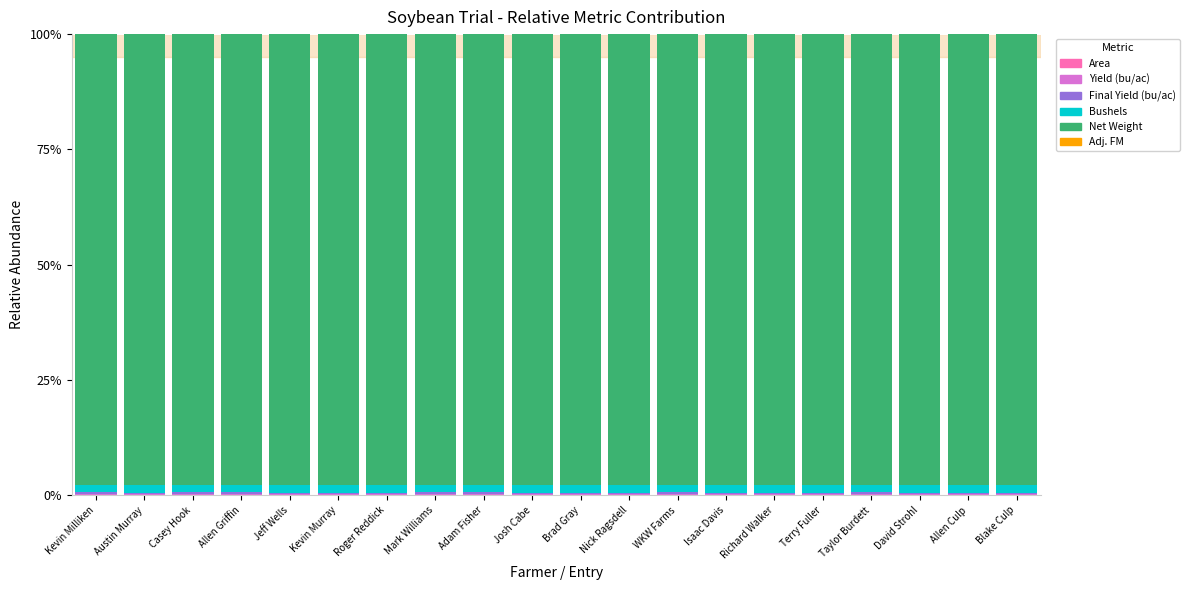

The Final Yield (bu/ac) series shows 0.3 at WKW Farms. True or false?

True